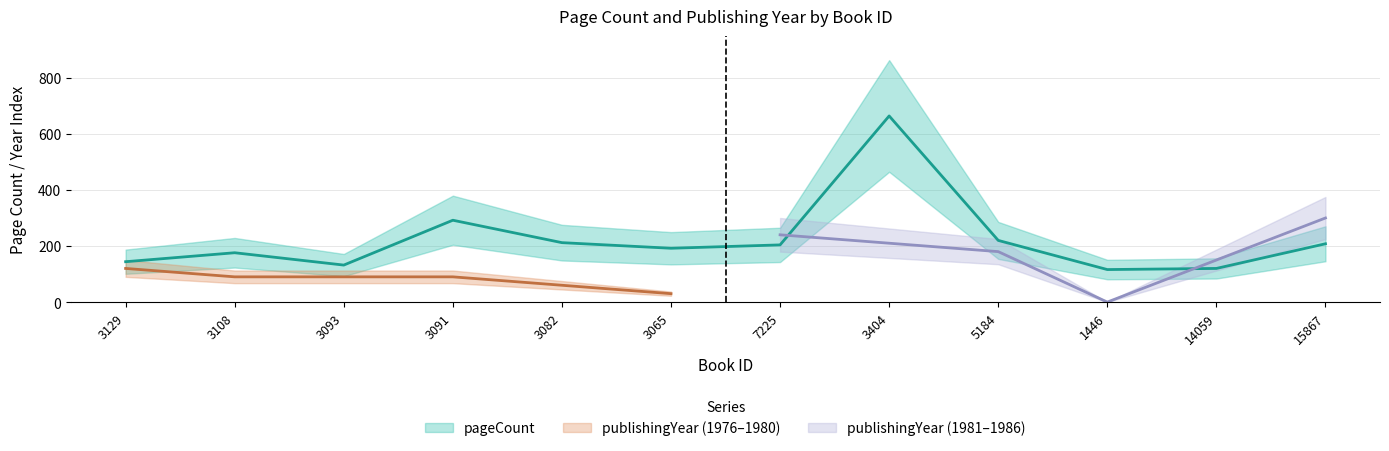

The chart shows a value of 1067 at 3404. True or false?

False